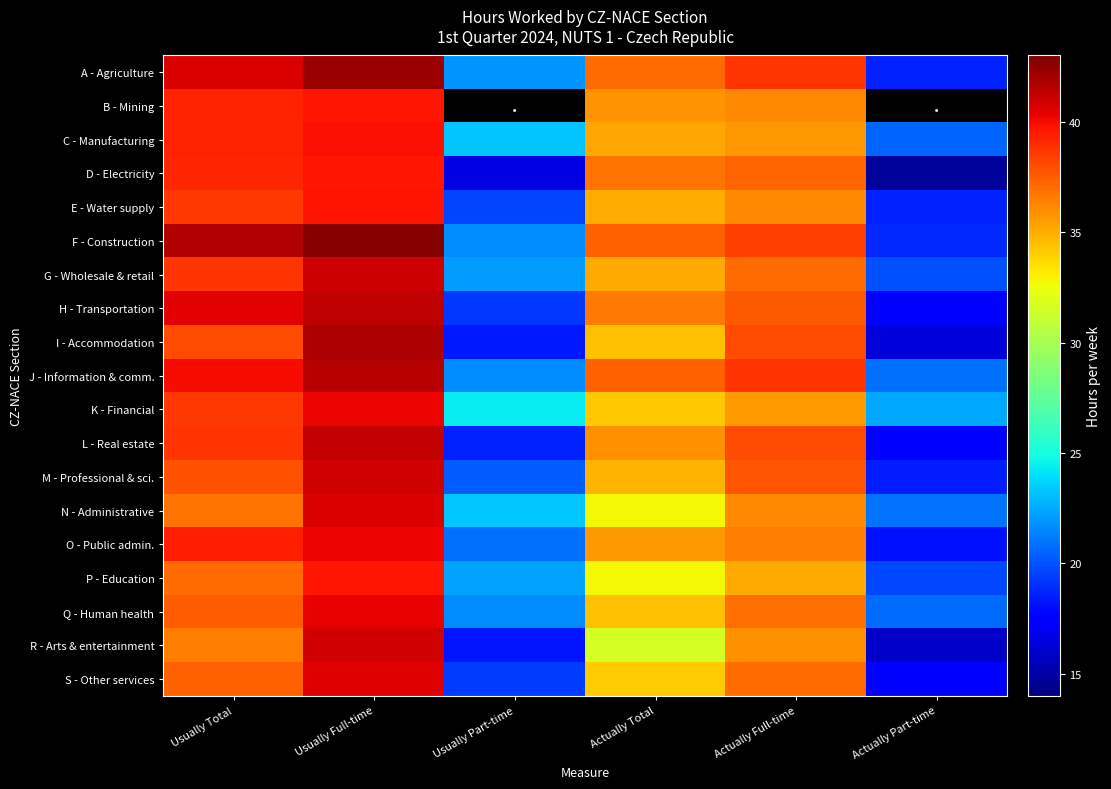

The value of C - Manufacturing at Actually Full-time is 50.5. True or false?

False